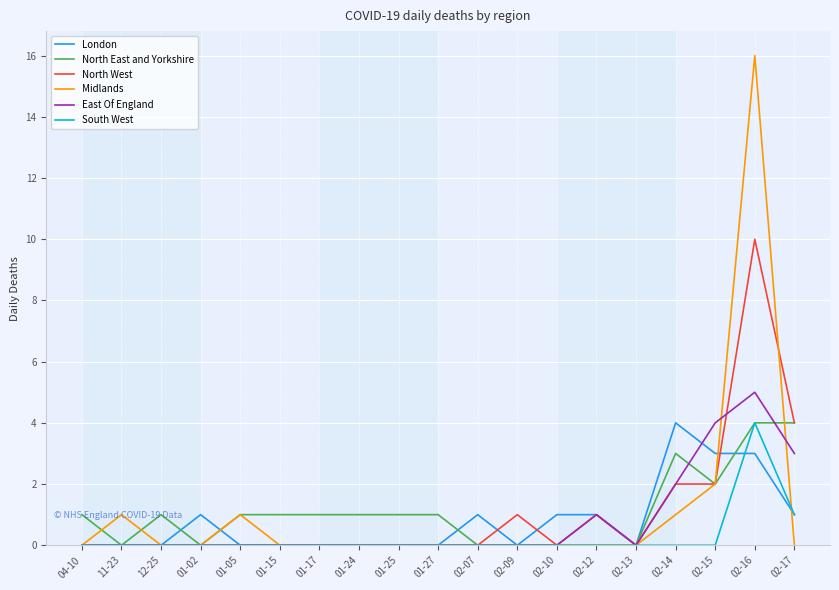

True or false: East Of England has a value of 3 at 02-17.

True